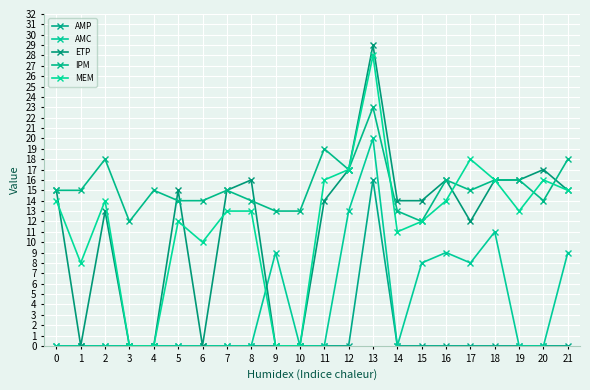

True or false: AMC and ETP cross at least once.

True